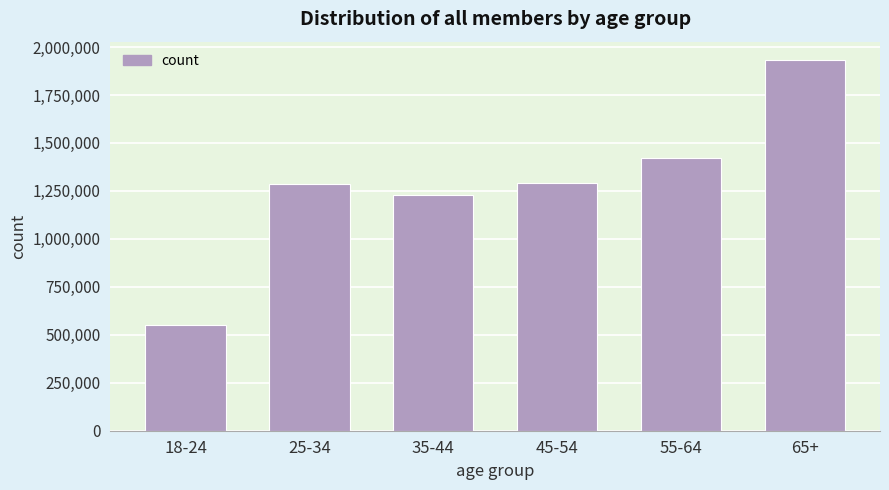

The value at 18-24 is 921998. True or false?

False